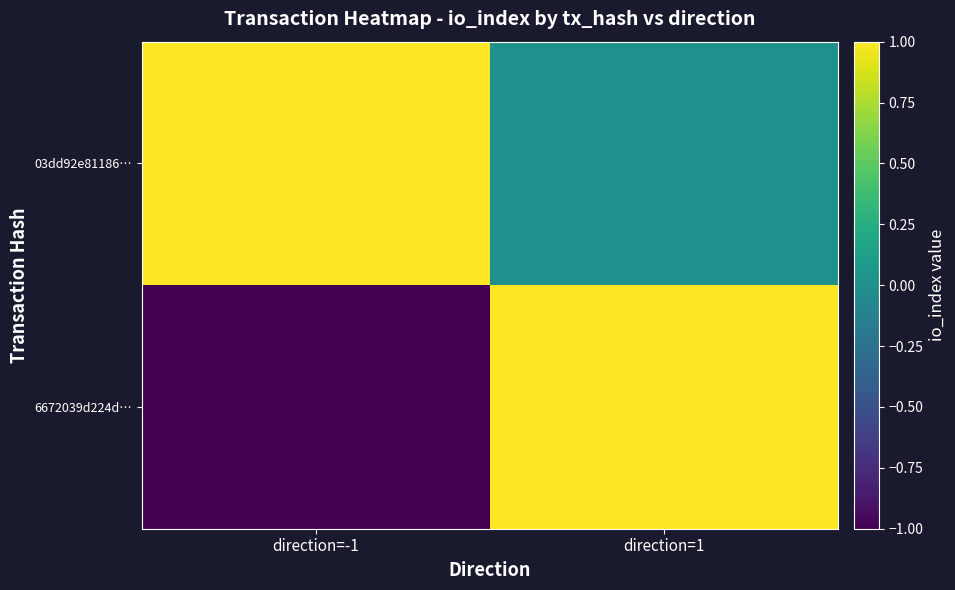

Reading left to right, list all the values displayed in this chart.

6672039d224d…: direction=-1=-1	direction=1=1
03dd92e81186…: direction=-1=1	direction=1=0